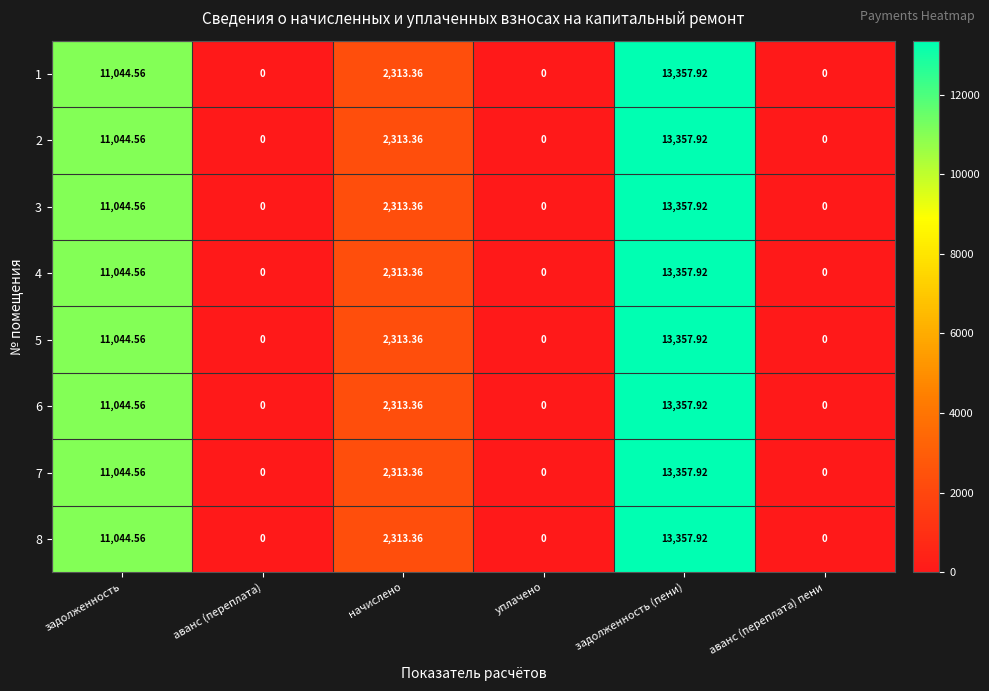

At which label does 7 reach its peak?

задолженность (пени)